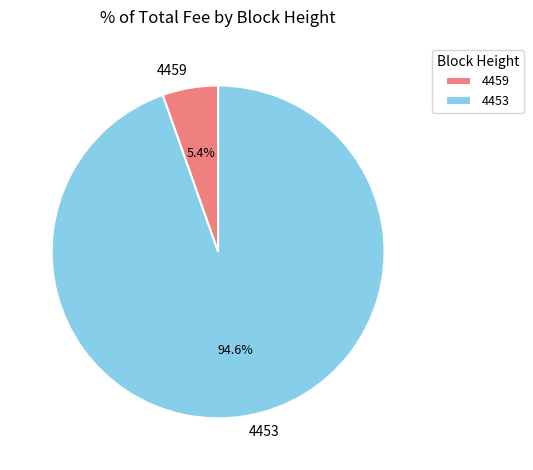

To the nearest percent, what portion does 4459 represent?

5%